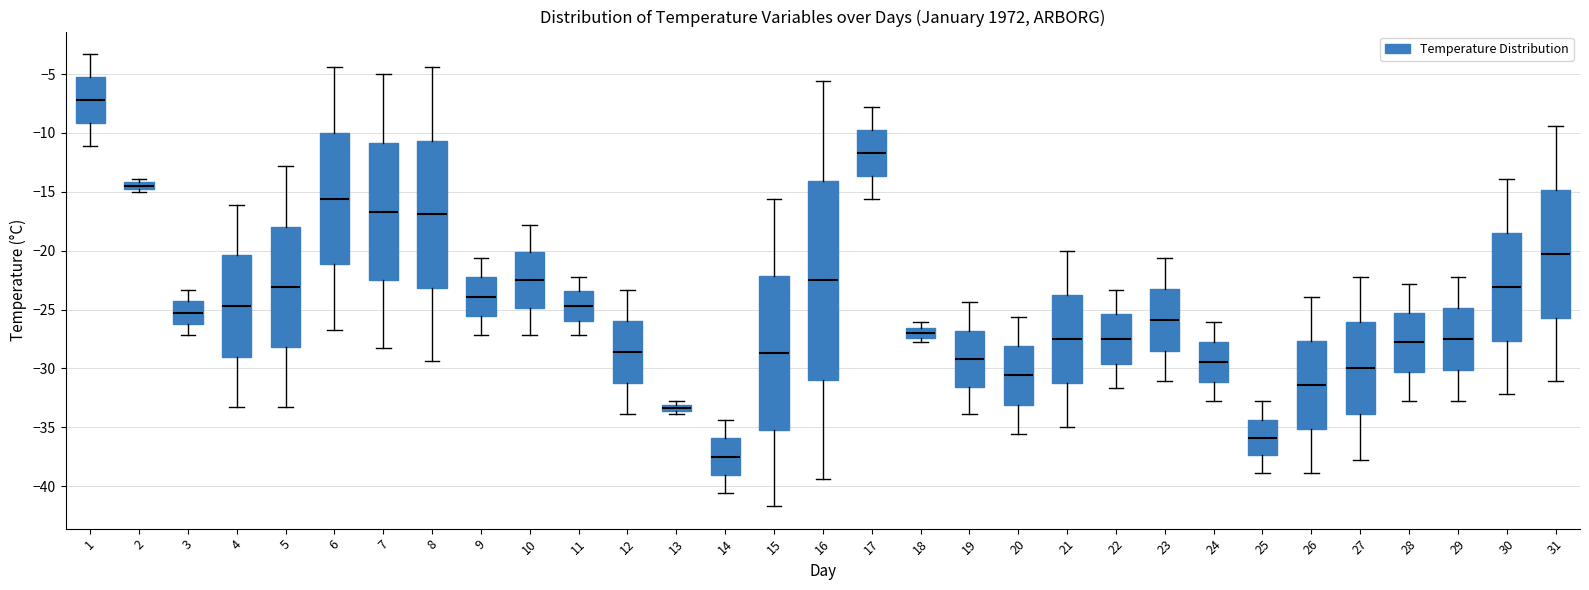

Comparing the boxes themselves (not the whiskers), which one is the tallest?

16